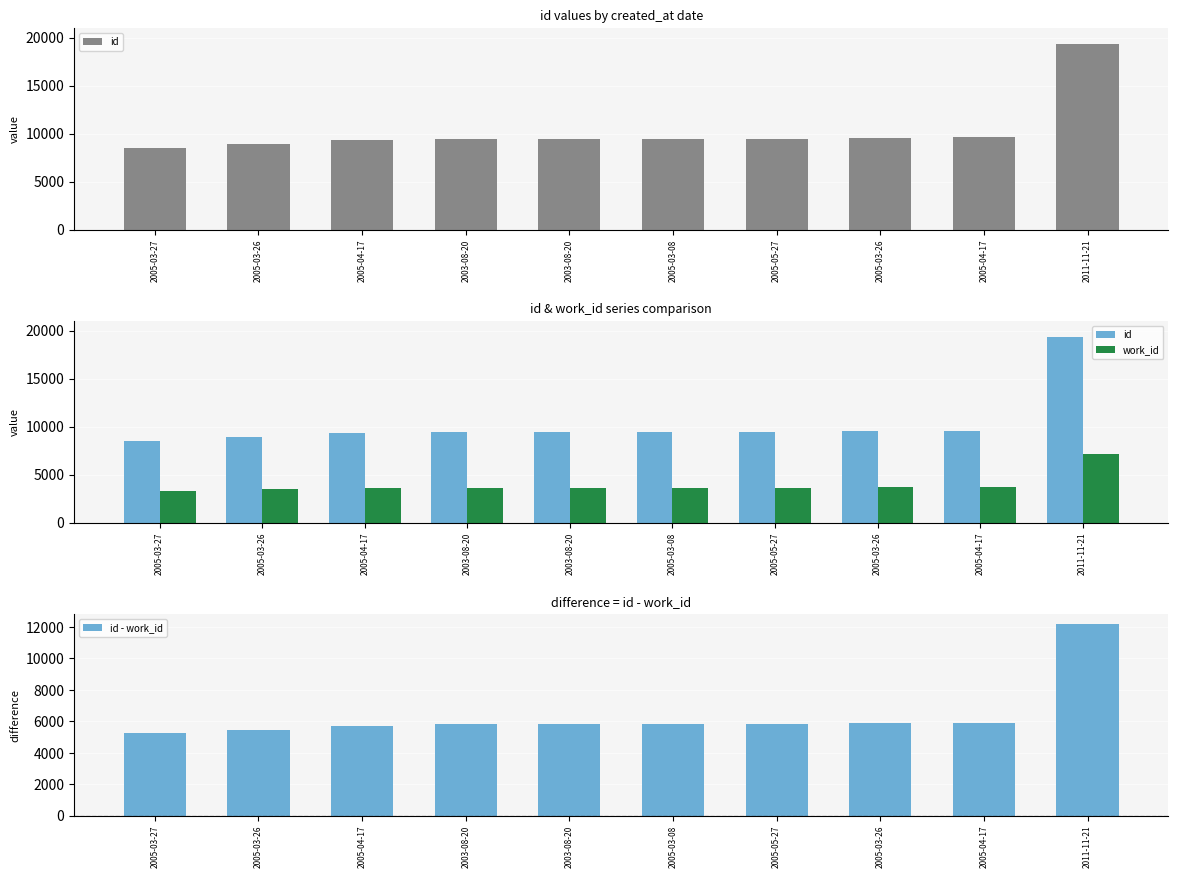

At which category is the sum across all series the highest?

2011-11-21